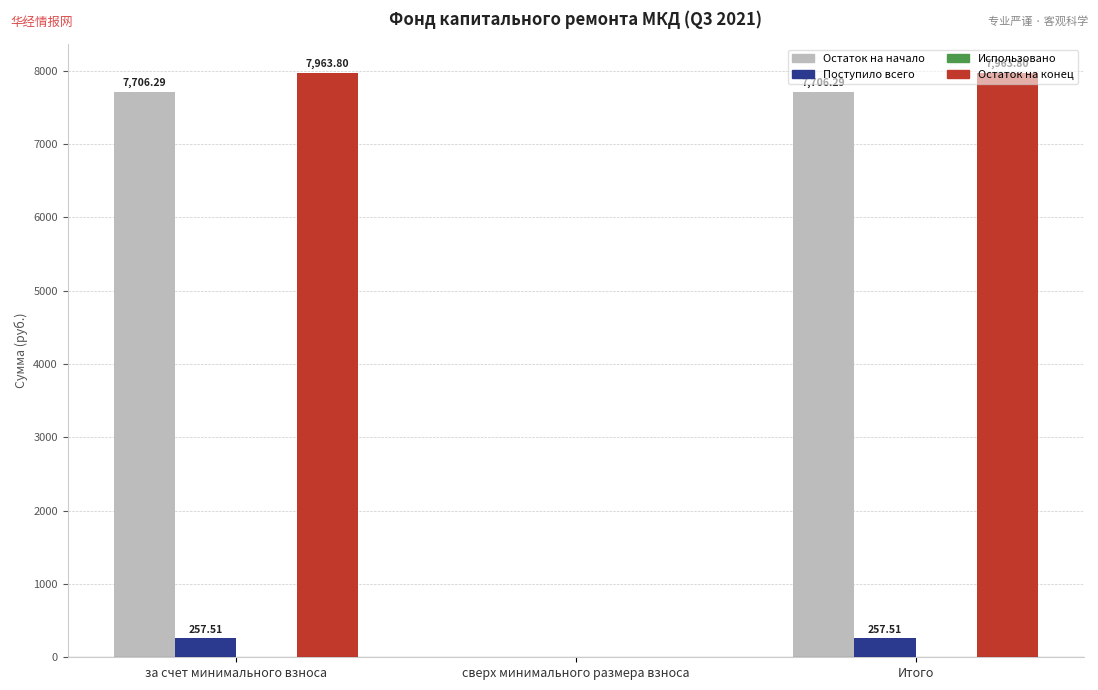

Where does the Остаток на начало series first go above 7706?

за счет минимального взноса